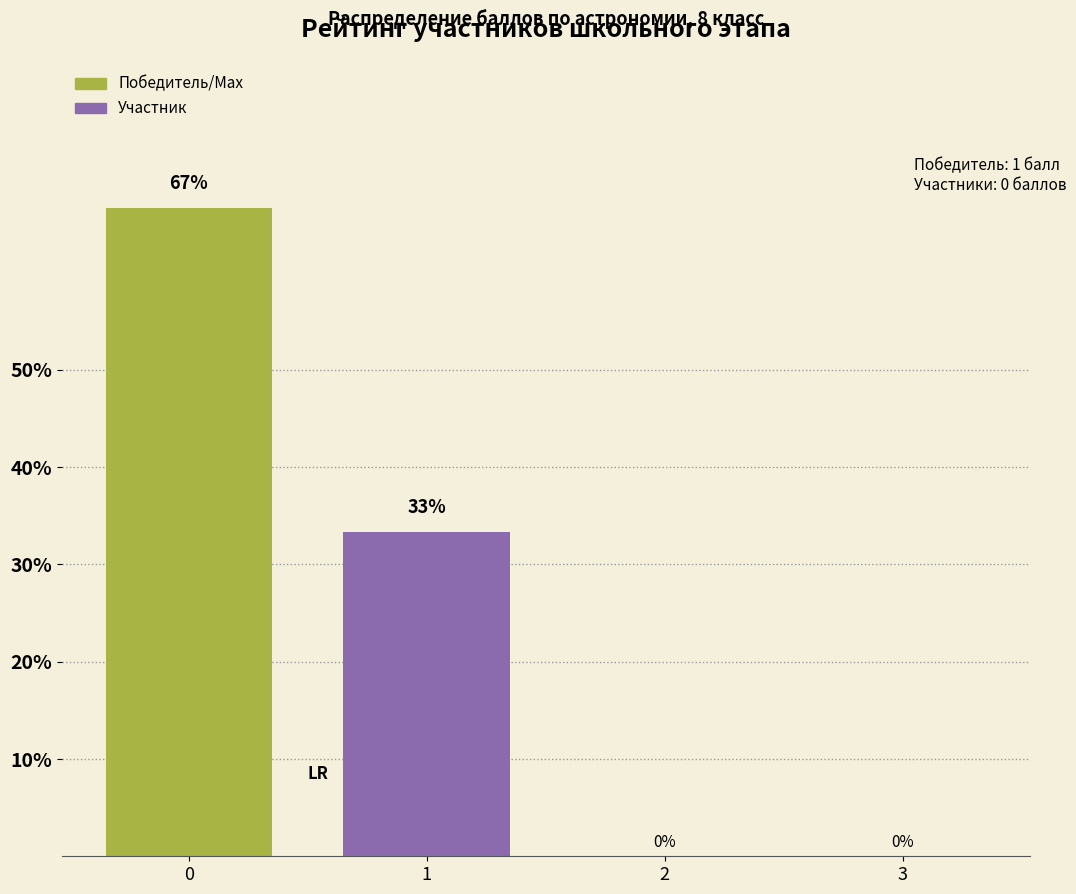

Approximately how many times larger is the value at 0 compared to 1?

2.0